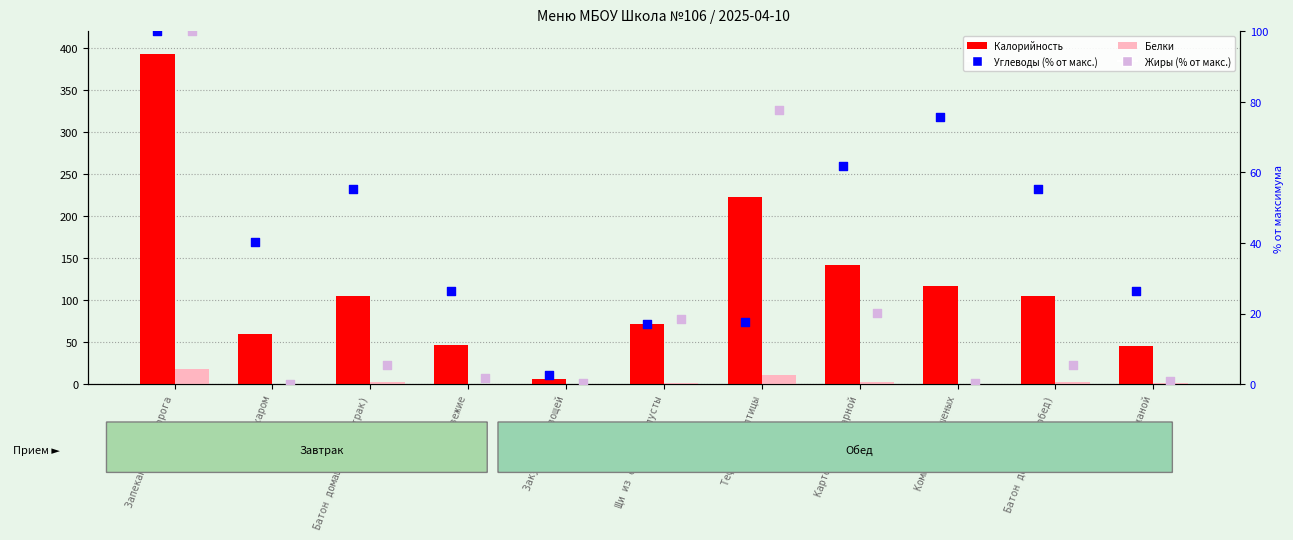

What are all the series names shown in the legend?

Калорийность, Белки, Углеводы (% от макс.), Жиры (% от макс.)